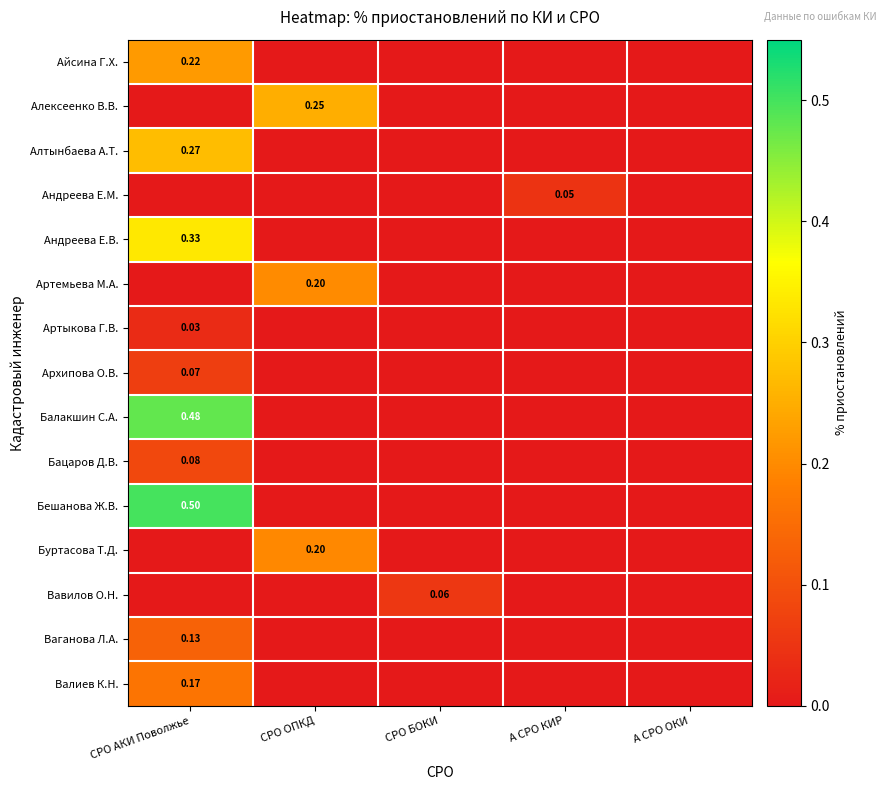

What is the difference between the maximum and minimum values in the Алтынбаева А.Т. series?

0.3